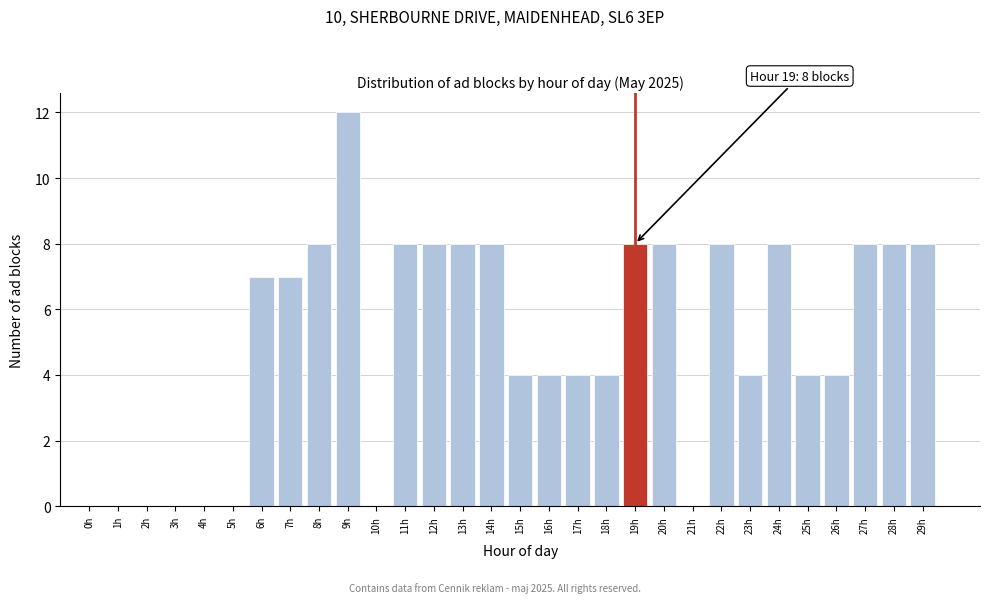

Reading left to right, extract all data points from this chart.

0h=0	1h=0	2h=0	3h=0	4h=0	5h=0	6h=7	7h=7	8h=8	9h=12	10h=0	11h=8	12h=8	13h=8	14h=8	15h=4	16h=4	17h=4	18h=4	19h=8	20h=8	21h=0	22h=8	23h=4	24h=8	25h=4	26h=4	27h=8	28h=8	29h=8